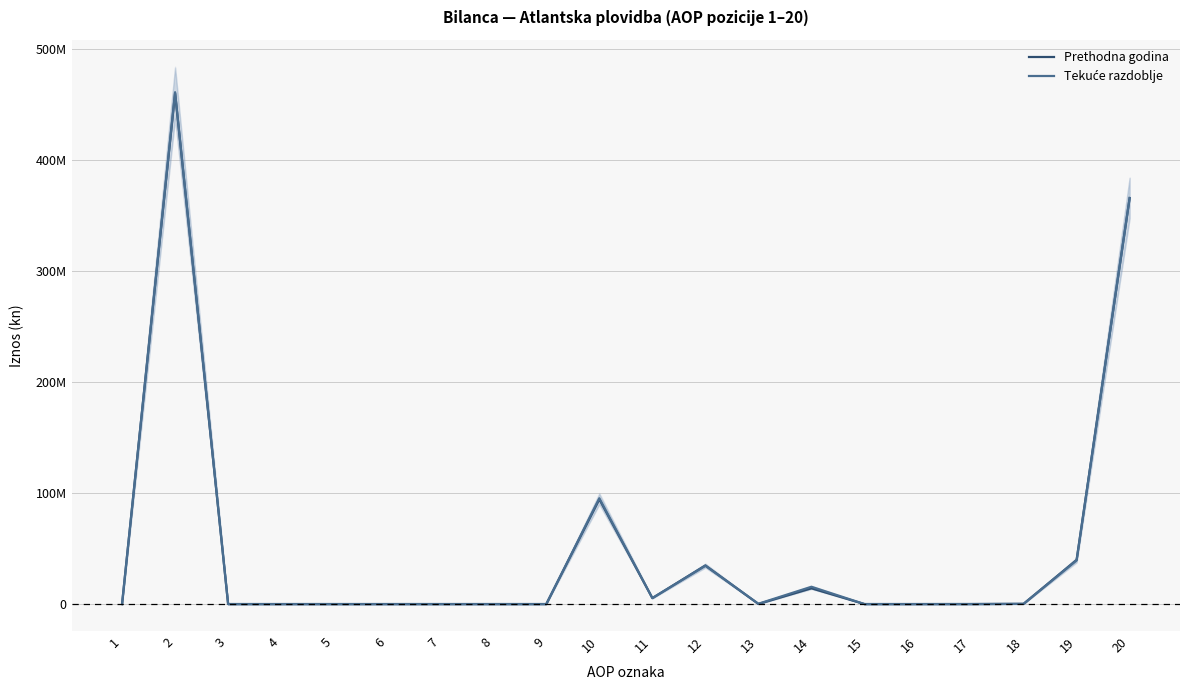

Reading left to right, what are all the values shown in this chart?

Prethodna godina: 0	460034293	0	0	0	0	0	0	0	94365067	5379881	34758943	69640	14181888	0	0	26600	188688	39759427	365669226
Tekuće razdoblje: 0	460964825	0	0	0	0	0	0	0	95295599	5379881	34499545	295983	15590550	0	0	0	188688	39340952	365669226